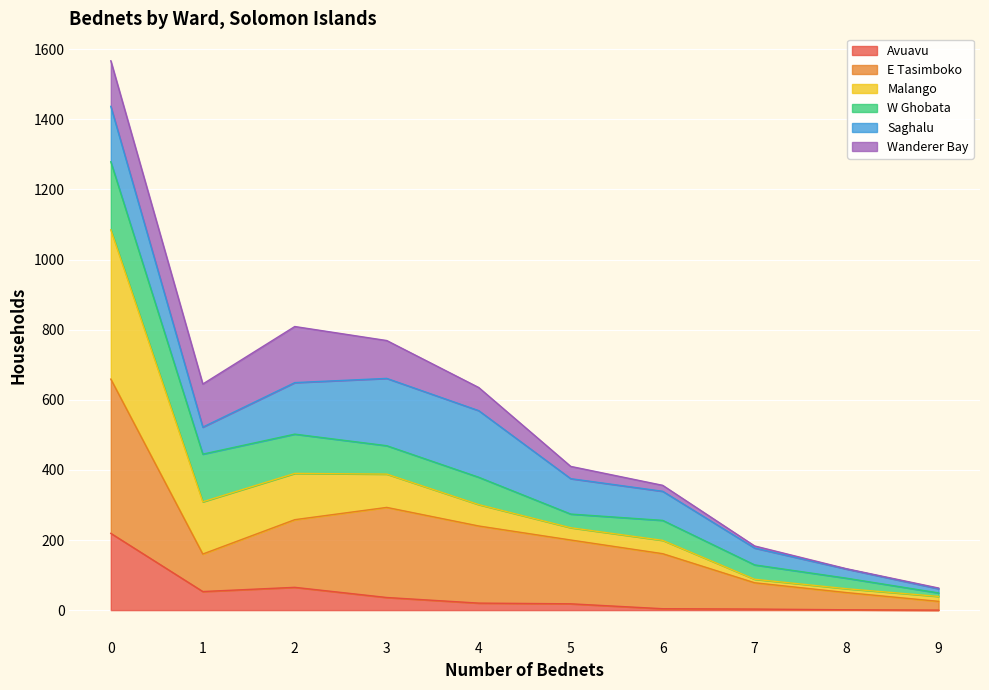

What is the highest value of the Avuavu series?

219